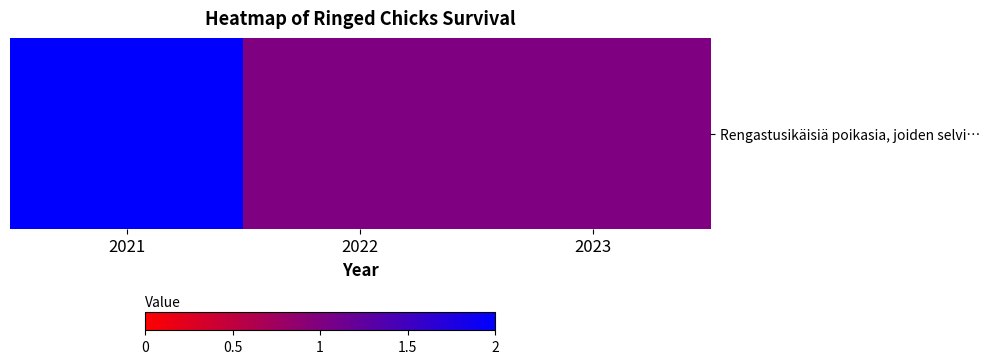

How many data points are above 1?

1